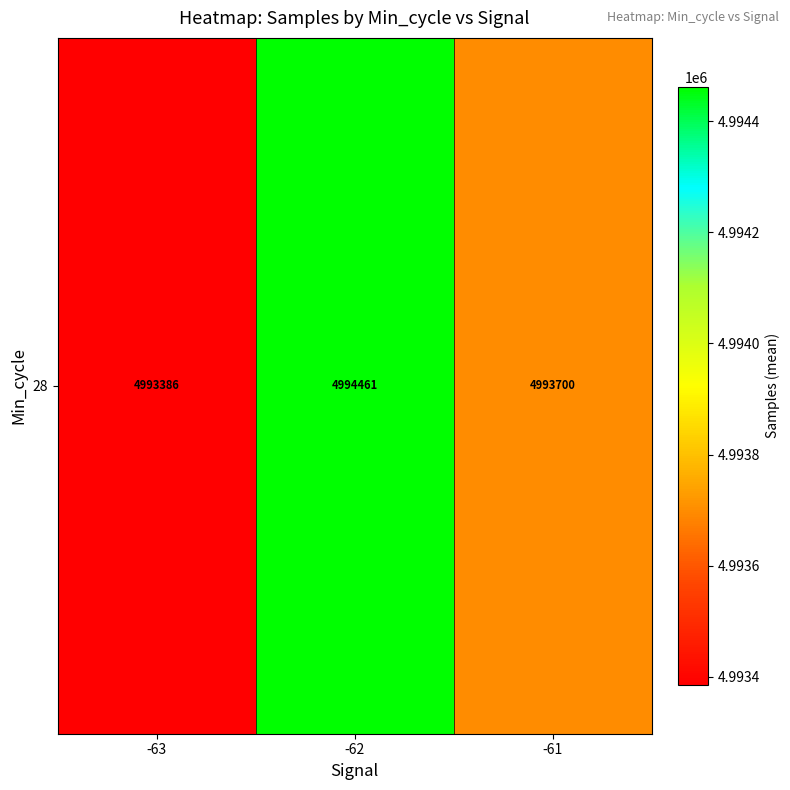

What is the ratio of the value at -61 to the value at -62?

1.0